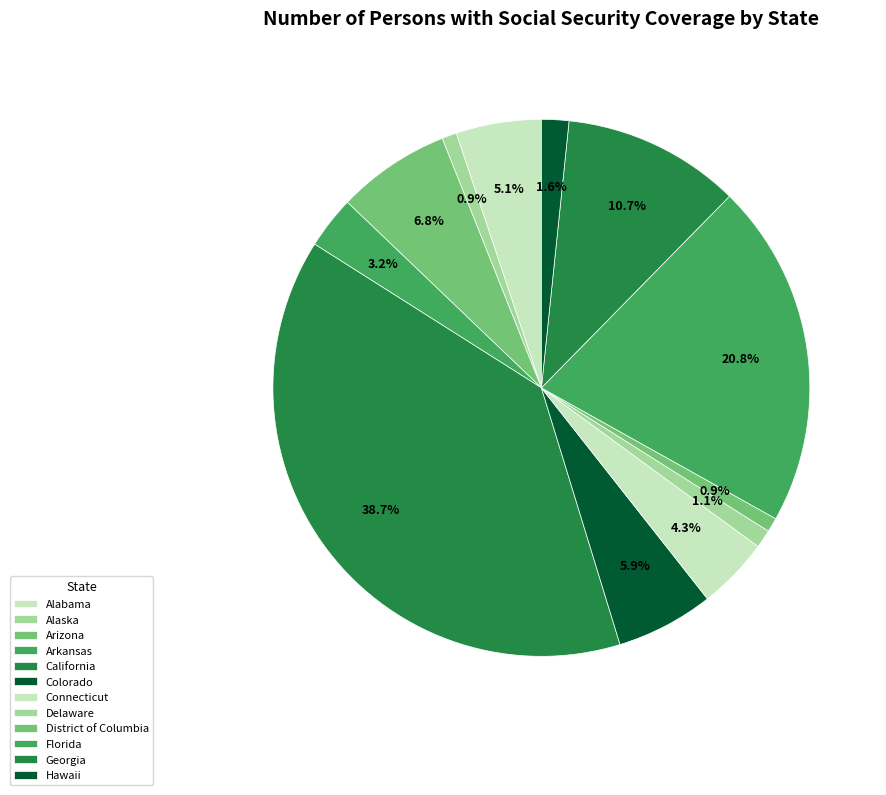

How many slices are in this pie chart?

12